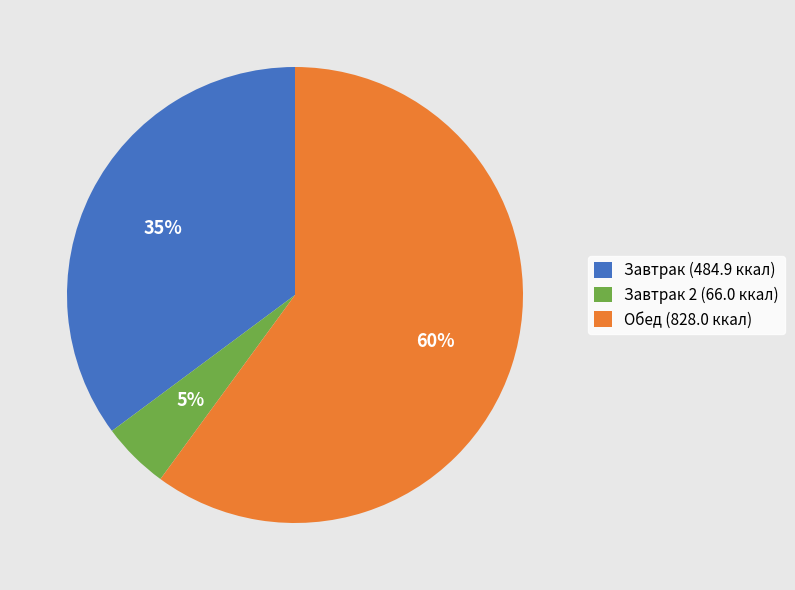

What percentage is the Завтрак 2 (66.0 ккал) slice, to the nearest percent?

5%